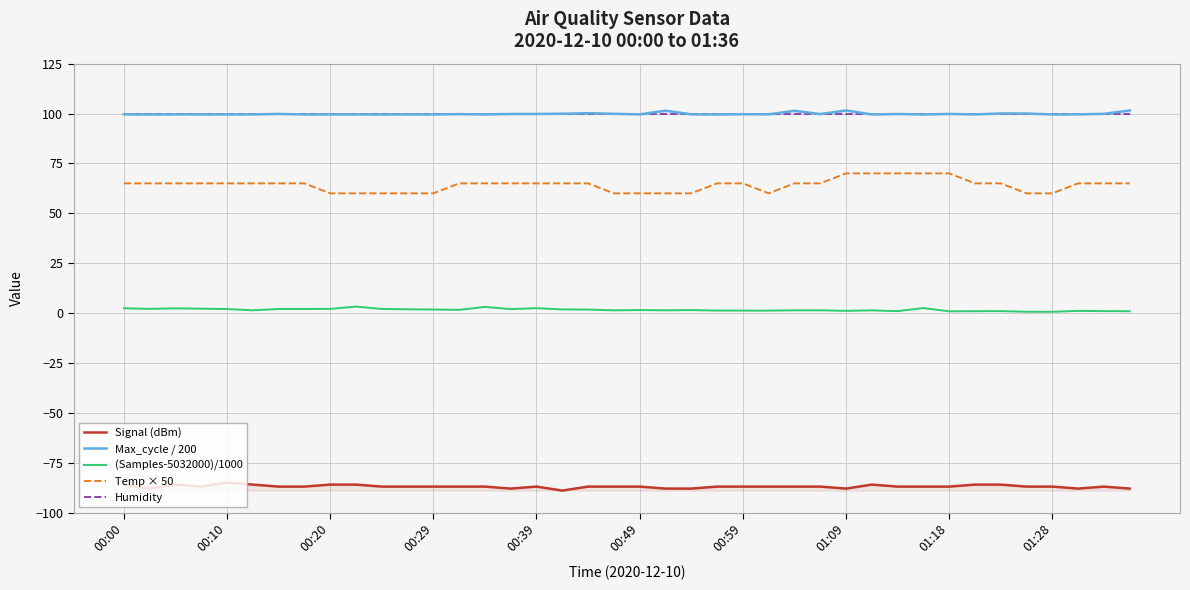

At how many categories does at least one series exceed 53?

40